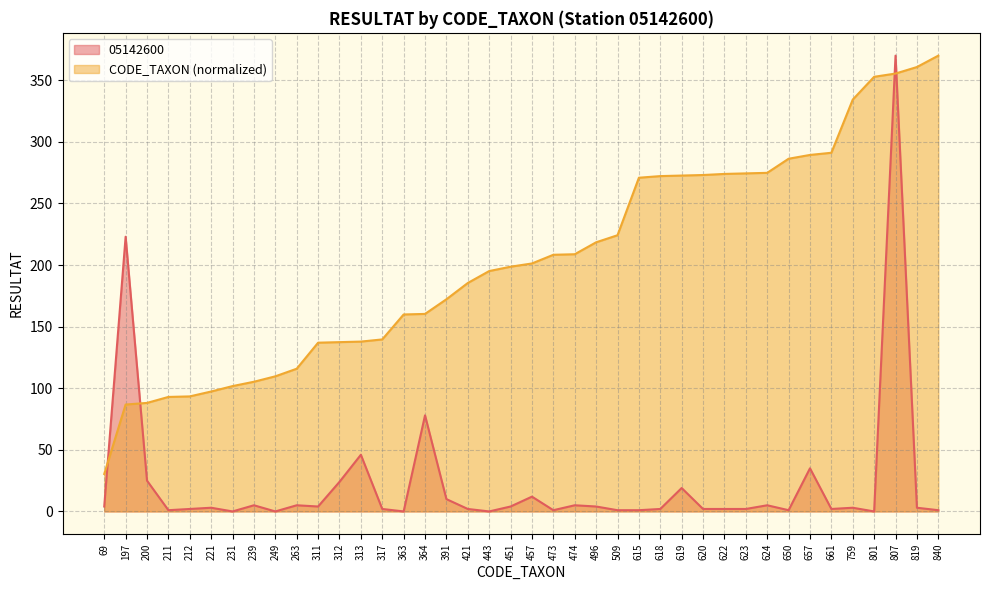

How many series are shown in this chart?

2